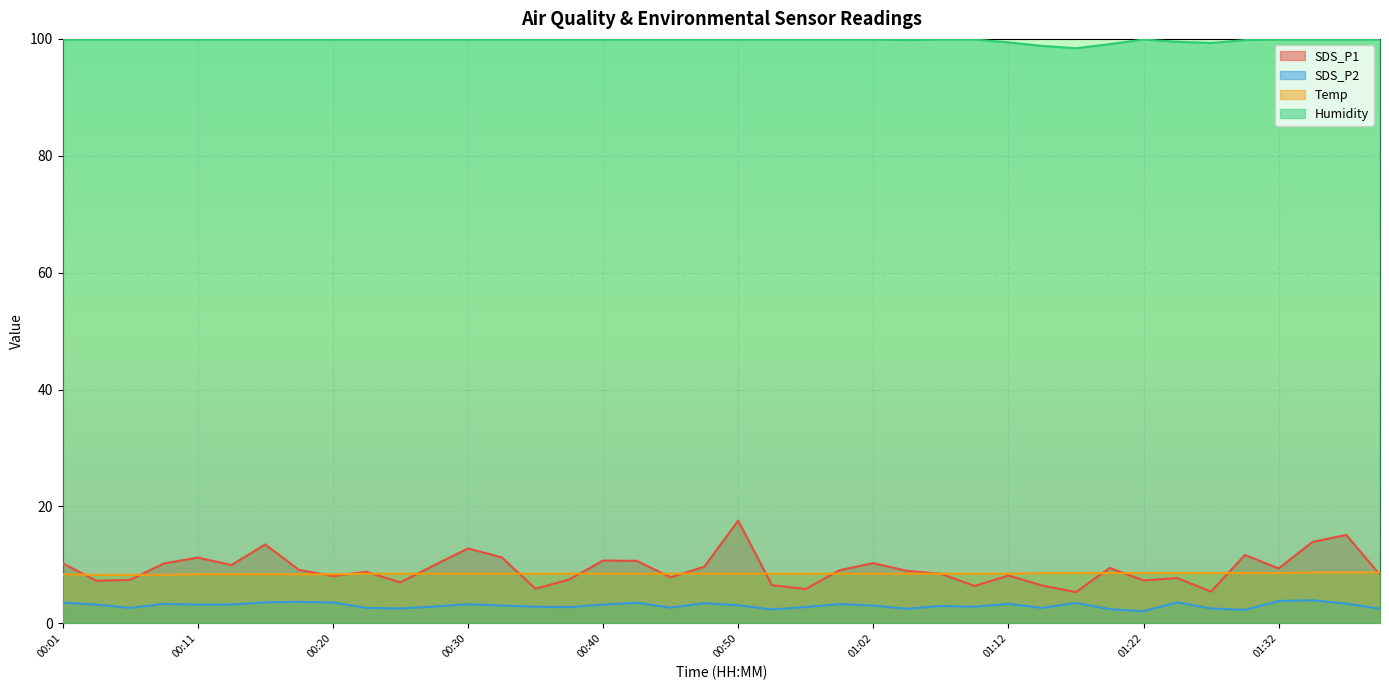

Reading right to left, what are all the values shown in this chart?

SDS_P1: 01:39=8.3	01:37=15.1	01:34=13.9	01:32=9.4	01:29=11.7	01:27=5.4	01:24=7.8	01:22=7.3	01:19=9.5	01:17=5.3	01:15=6.5	01:12=8.2	01:10=6.4	01:07=8.5	01:05=9.0	01:02=10.3	01:00=9.1	00:55=5.9	00:52=6.5	00:50=17.6	00:47=9.7	00:45=7.9	00:42=10.7	00:40=10.8	00:37=7.5	00:35=5.9	00:33=11.3	00:30=12.8	00:28=9.9	00:25=7.0	00:23=8.8	00:20=8.1	00:18=9.2	00:16=13.5	00:13=10.0	00:11=11.2	00:08=10.2	00:06=7.5	00:03=7.3	00:01=10.3
SDS_P2: 01:39=2.5	01:37=3.4	01:34=4.0	01:32=3.8	01:29=2.3	01:27=2.5	01:24=3.6	01:22=2.1	01:19=2.4	01:17=3.5	01:15=2.6	01:12=3.3	01:10=2.9	01:07=3.0	01:05=2.5	01:02=3.0	01:00=3.3	00:55=2.8	00:52=2.4	00:50=3.1	00:47=3.5	00:45=2.7	00:42=3.5	00:40=3.2	00:37=2.8	00:35=2.9	00:33=3.0	00:30=3.3	00:28=2.9	00:25=2.5	00:23=2.6	00:20=3.6	00:18=3.7	00:16=3.6	00:13=3.2	00:11=3.2	00:08=3.3	00:06=2.6	00:03=3.2	00:01=3.5
Temp: 01:39=8.7	01:37=8.7	01:34=8.7	01:32=8.6	01:29=8.6	01:27=8.6	01:24=8.6	01:22=8.6	01:19=8.6	01:17=8.6	01:15=8.6	01:12=8.5	01:10=8.5	01:07=8.5	01:05=8.5	01:02=8.5	01:00=8.5	00:55=8.5	00:52=8.5	00:50=8.5	00:47=8.5	00:45=8.5	00:42=8.5	00:40=8.5	00:37=8.5	00:35=8.5	00:33=8.5	00:30=8.5	00:28=8.5	00:25=8.5	00:23=8.5	00:20=8.4	00:18=8.4	00:16=8.4	00:13=8.4	00:11=8.4	00:08=8.3	00:06=8.3	00:03=8.3	00:01=8.4
Humidity: 01:39=99.9	01:37=99.9	01:34=99.9	01:32=99.9	01:29=99.8	01:27=99.3	01:24=99.5	01:22=99.9	01:19=99.1	01:17=98.4	01:15=98.8	01:12=99.4	01:10=99.9	01:07=99.9	01:05=99.8	01:02=99.9	01:00=99.9	00:55=99.9	00:52=99.9	00:50=99.9	00:47=99.9	00:45=99.9	00:42=99.9	00:40=99.9	00:37=99.9	00:35=99.9	00:33=99.9	00:30=99.9	00:28=99.9	00:25=99.9	00:23=99.9	00:20=99.9	00:18=99.9	00:16=99.9	00:13=99.9	00:11=99.9	00:08=99.9	00:06=99.9	00:03=99.9	00:01=99.9